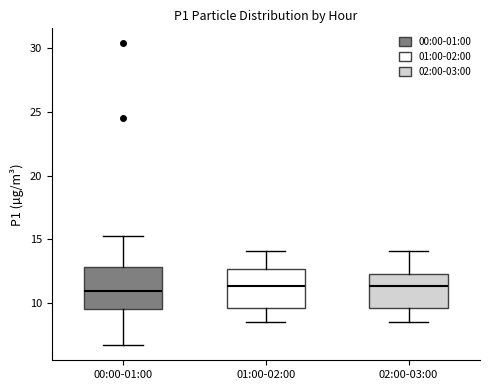

Reading left to right, read every box against the y-axis: the position of its median line, the range the box covers, and the ends of its whiskers. The values are not printed on the chart, so give them approximately, as read against the axis.

00:00-01:00: median 11.0, box 9.5 to 13.0, whiskers 6.5 to 15.5
01:00-02:00: median 11.5, box 9.5 to 12.5, whiskers 8.5 to 14.0
02:00-03:00: median 11.5, box 9.5 to 12.5, whiskers 8.5 to 14.0